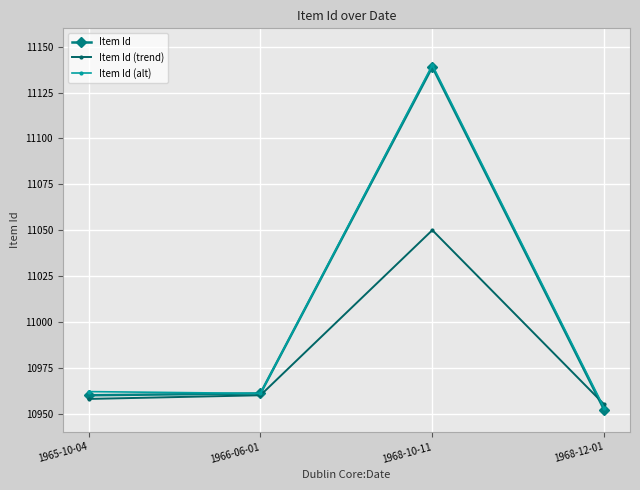

The Item Id series shows 11139 at 1968-10-11. True or false?

True